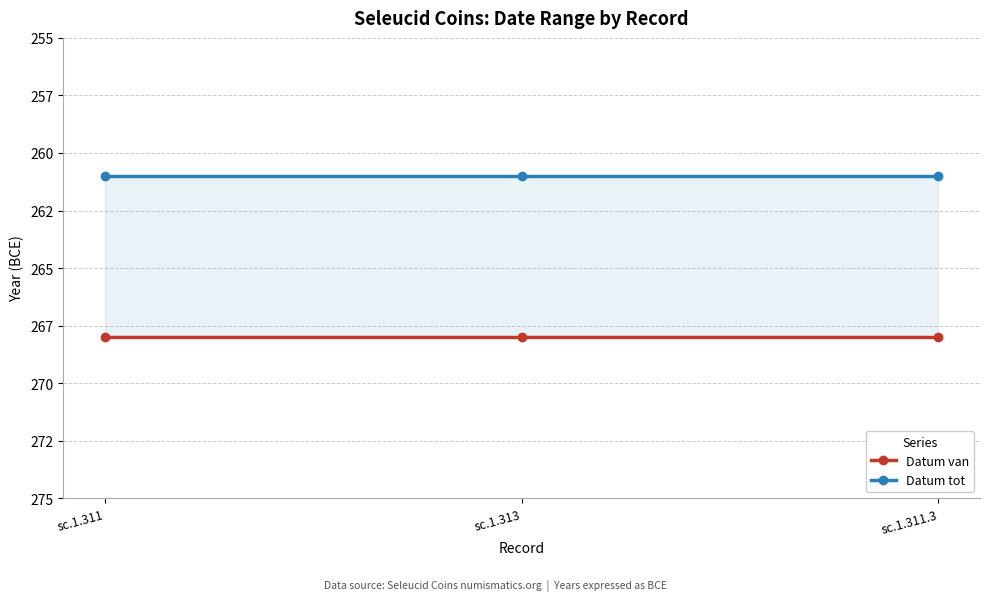

What is the label of the 1st point from the right?

sc.1.311.3